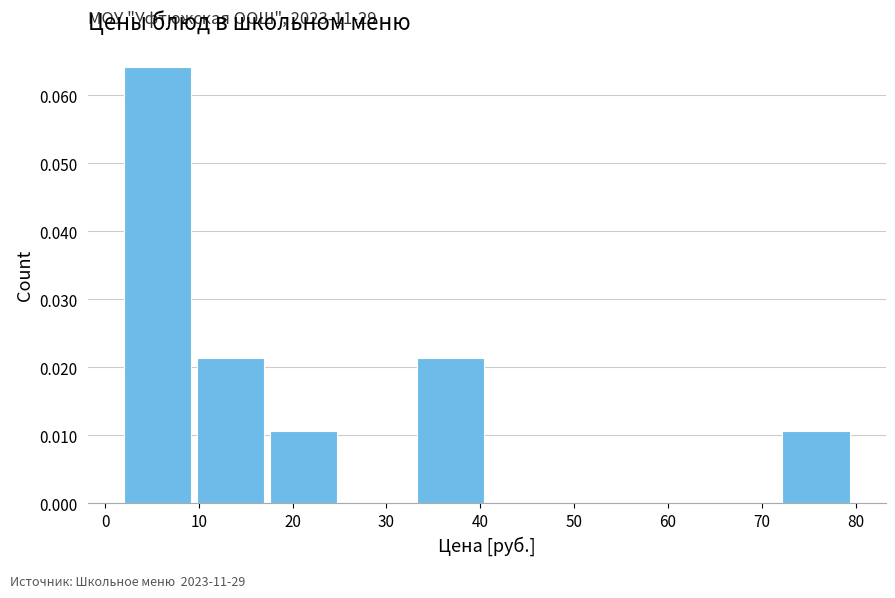

Over which range of the x-axis is the bar tallest?

2.0 to 9.8